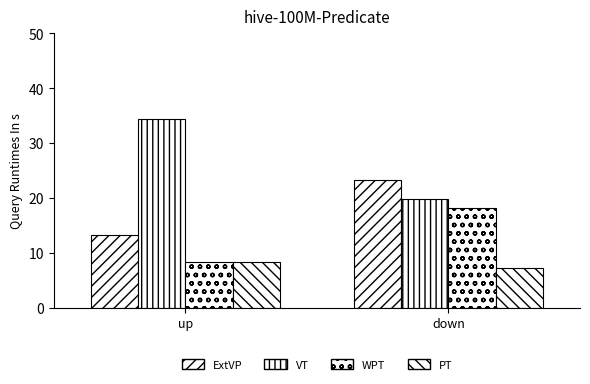

How many data points does each series have?

2